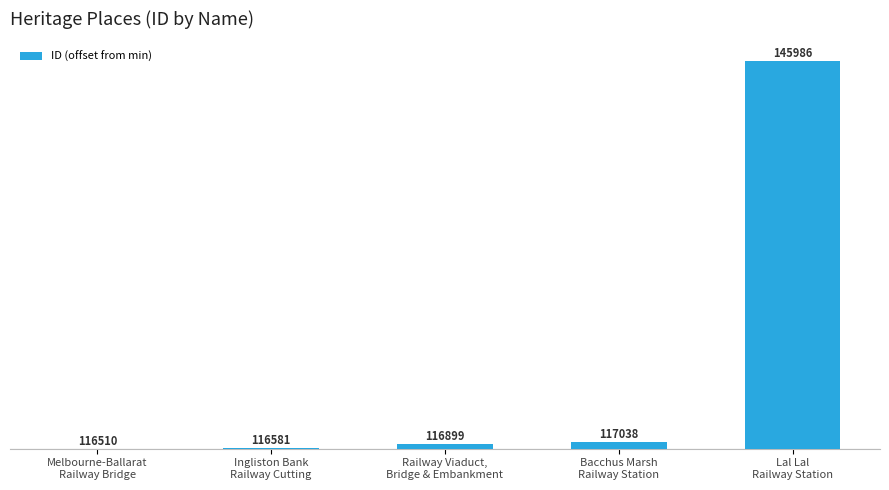

Where does the data first go above 389?

Bacchus Marsh
Railway Station